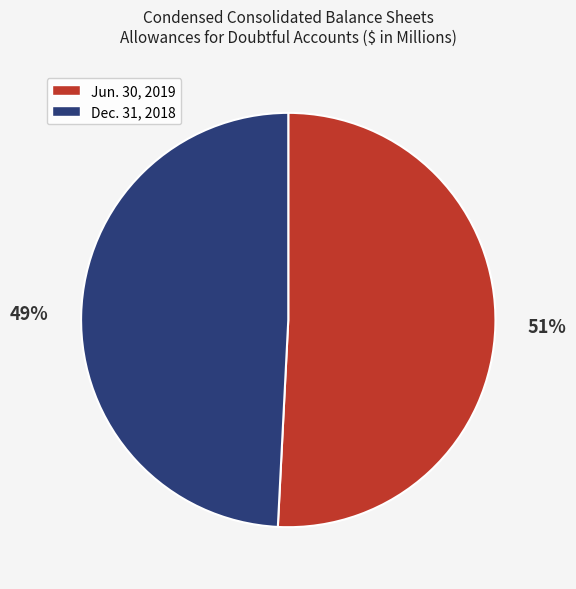

Which category has the biggest portion of the pie?

Jun. 30, 2019